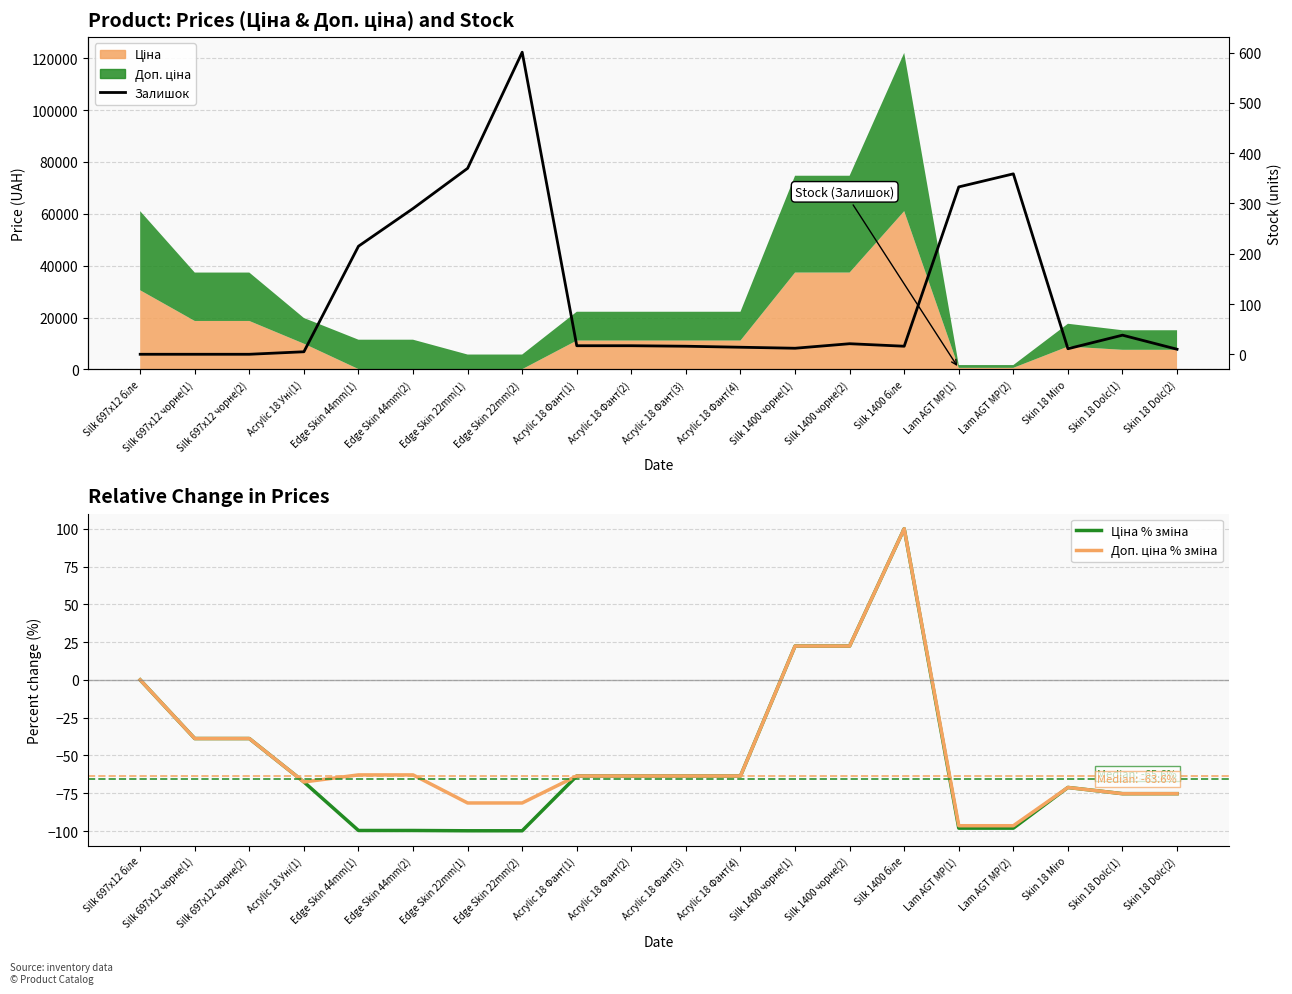

What is the value of the Доп. ціна % зміна point at the 18th from the left?

-71.2